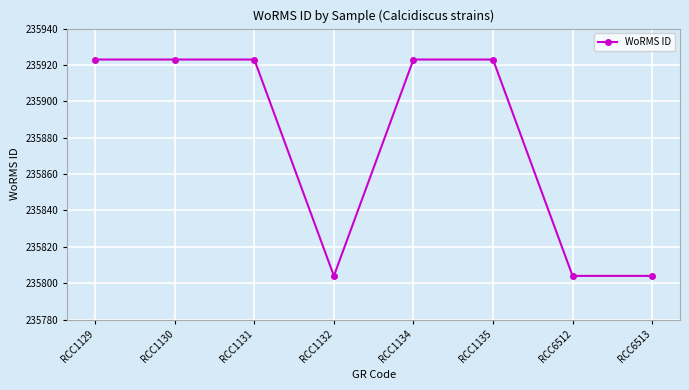

Reading right to left, what are all the values shown in this chart?

RCC6513=235804	RCC6512=235804	RCC1135=235923	RCC1134=235923	RCC1132=235804	RCC1131=235923	RCC1130=235923	RCC1129=235923